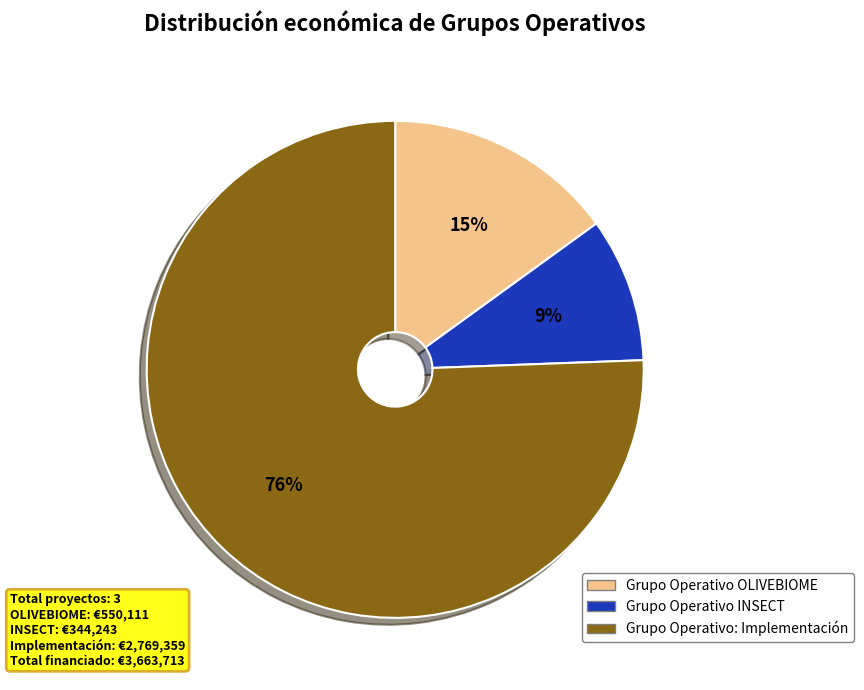

Which has a higher value, Grupo Operativo: Implementación or Grupo Operativo OLIVEBIOME?

Grupo Operativo: Implementación